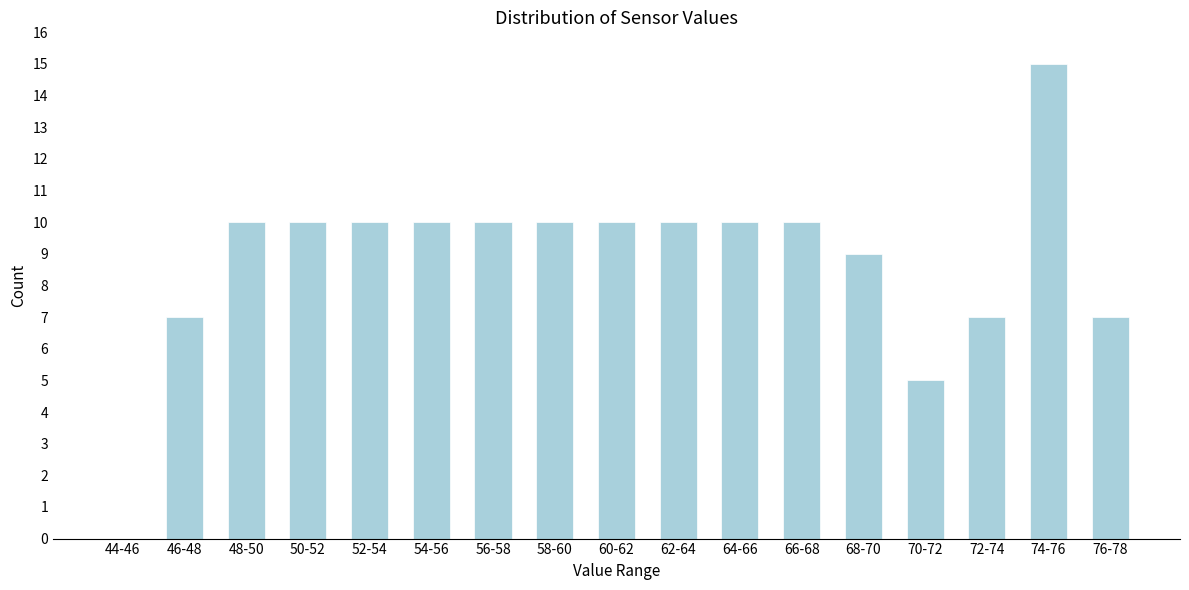

Reading right to left, what are all the values shown in this chart?

76-78=7	74-76=15	72-74=7	70-72=5	68-70=9	66-68=10	64-66=10	62-64=10	60-62=10	58-60=10	56-58=10	54-56=10	52-54=10	50-52=10	48-50=10	46-48=7	44-46=0